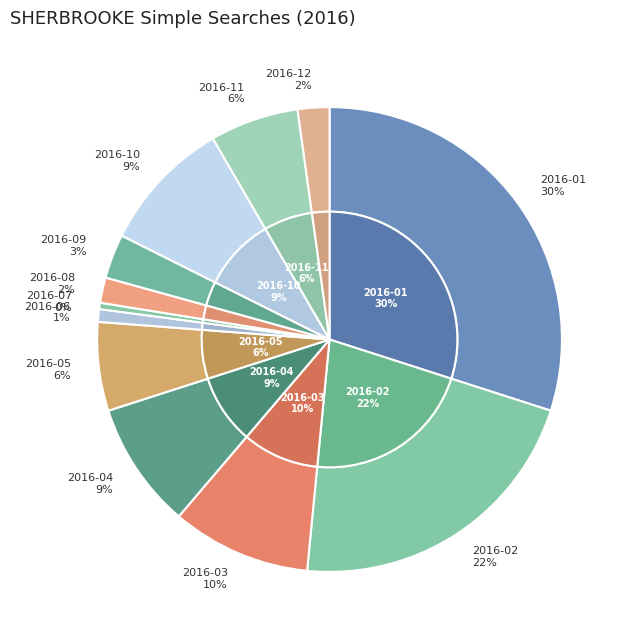

Which slice is the largest?

2016-01